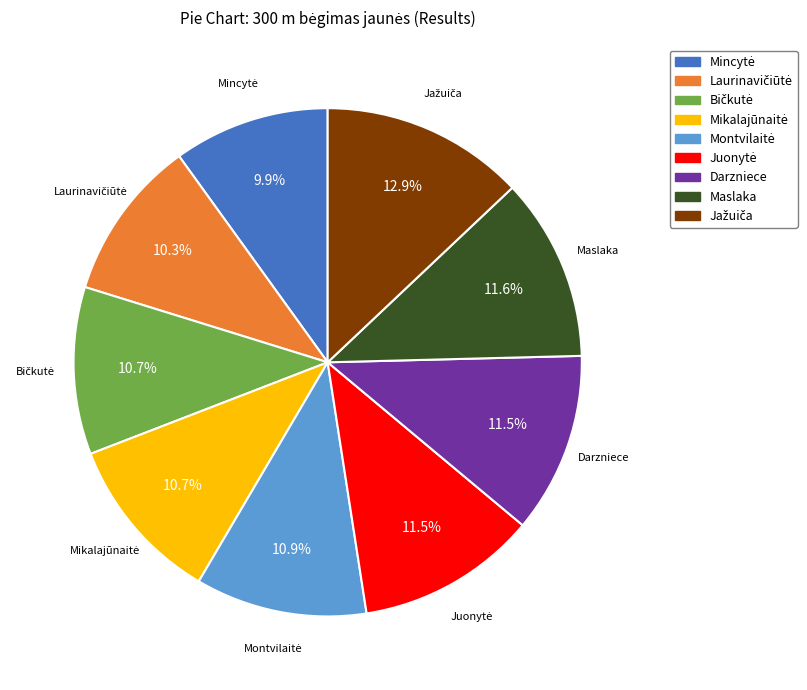

How many segments does this pie chart have?

9